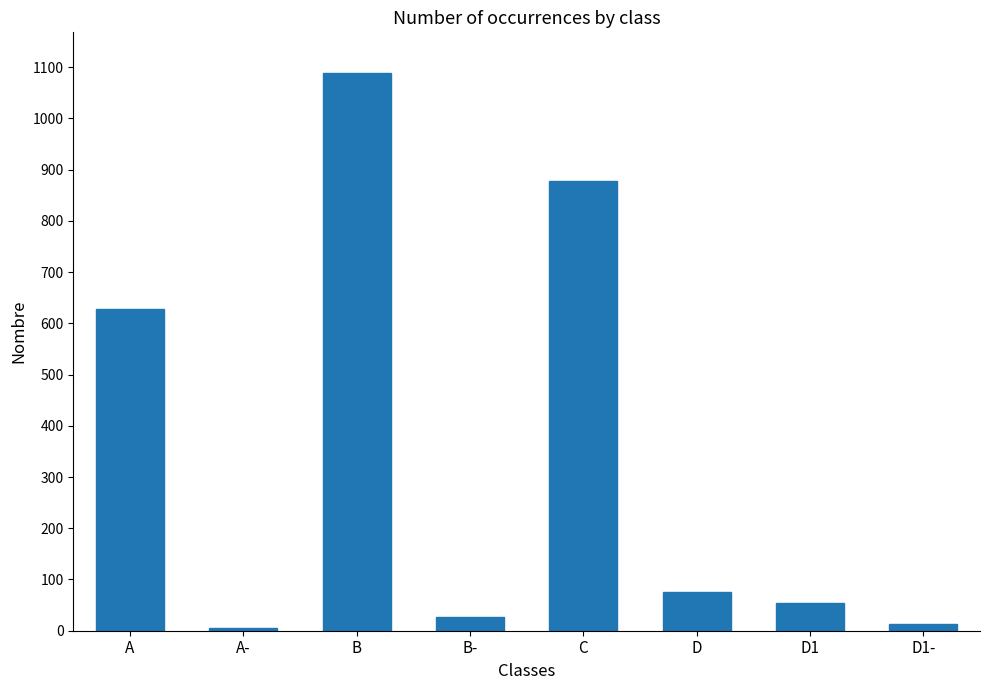

How many values are below 75?

4